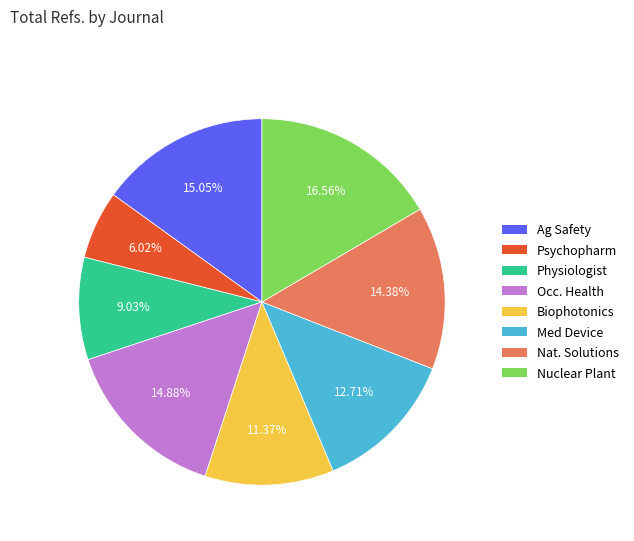

To the nearest percent, what is the average slice percentage?

12%